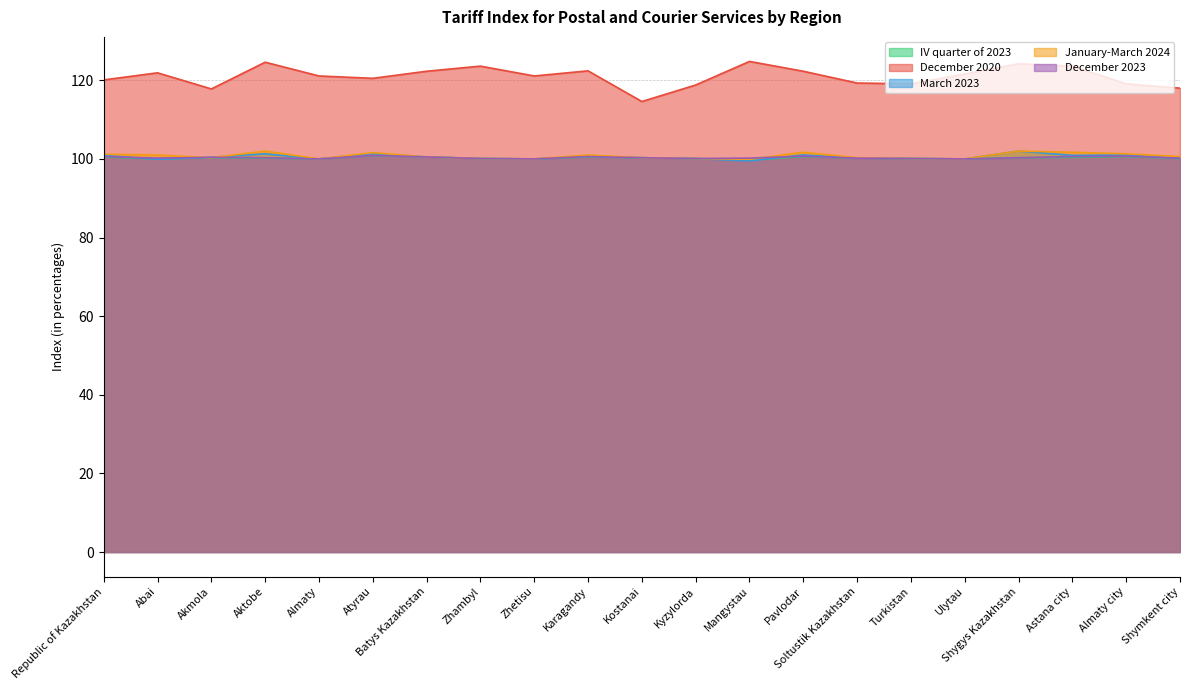

How many distinct data groups are displayed?

5